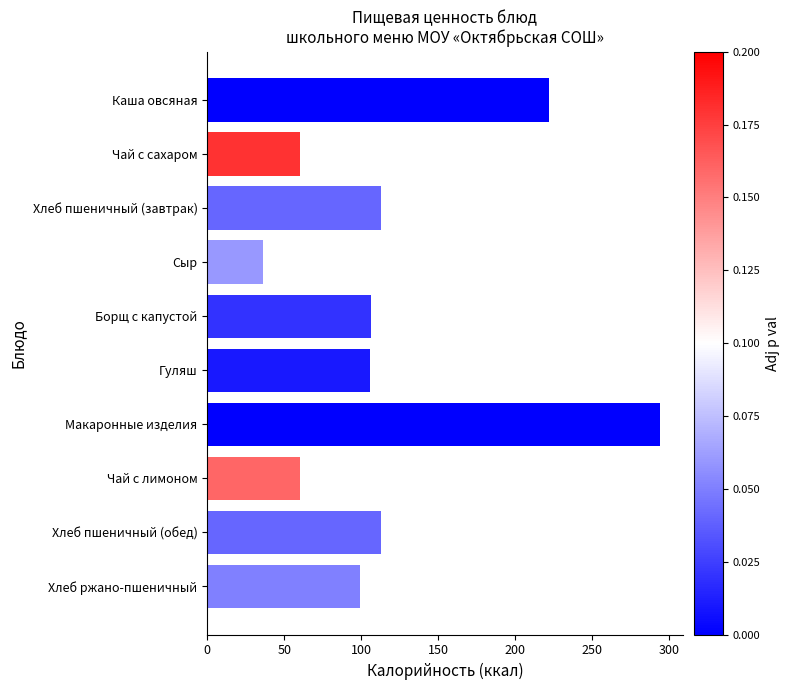

What is the label of the 1st bar from the bottom?

Хлеб ржано-пшеничный